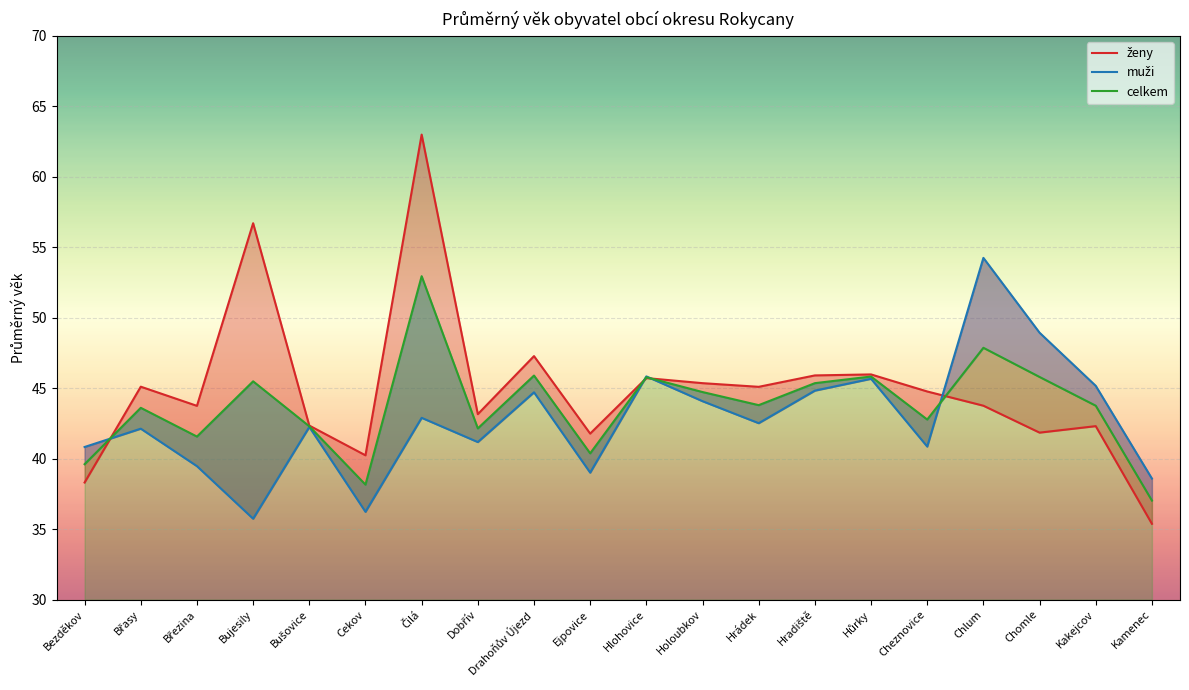

Which series has the largest range (max minus min)?

ženy (průměr)